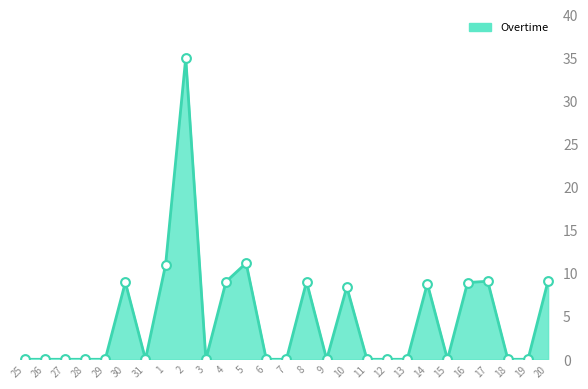

Between 27 and 14, which is larger?

14